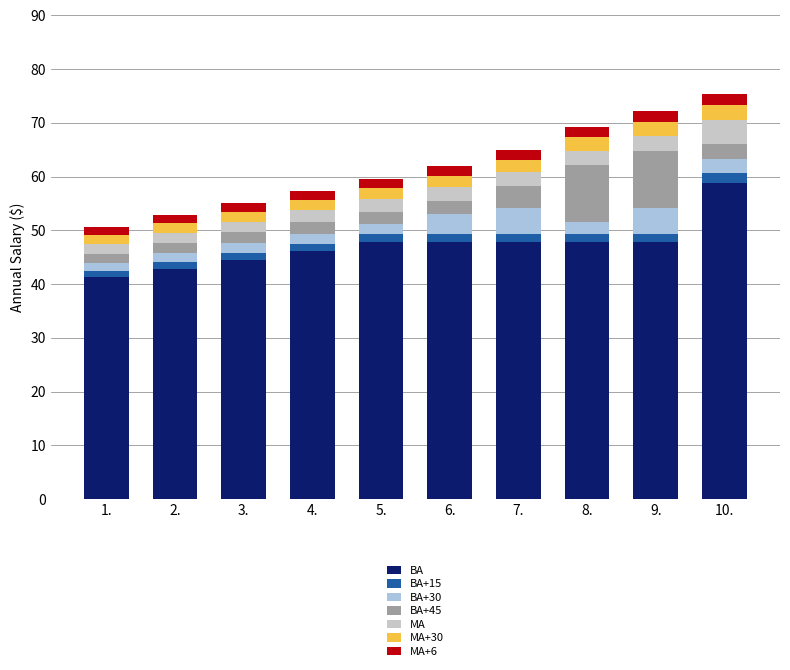

What are all the series names shown in the legend?

BA, BA+15, BA+30, BA+45, MA, MA+30, MA+6